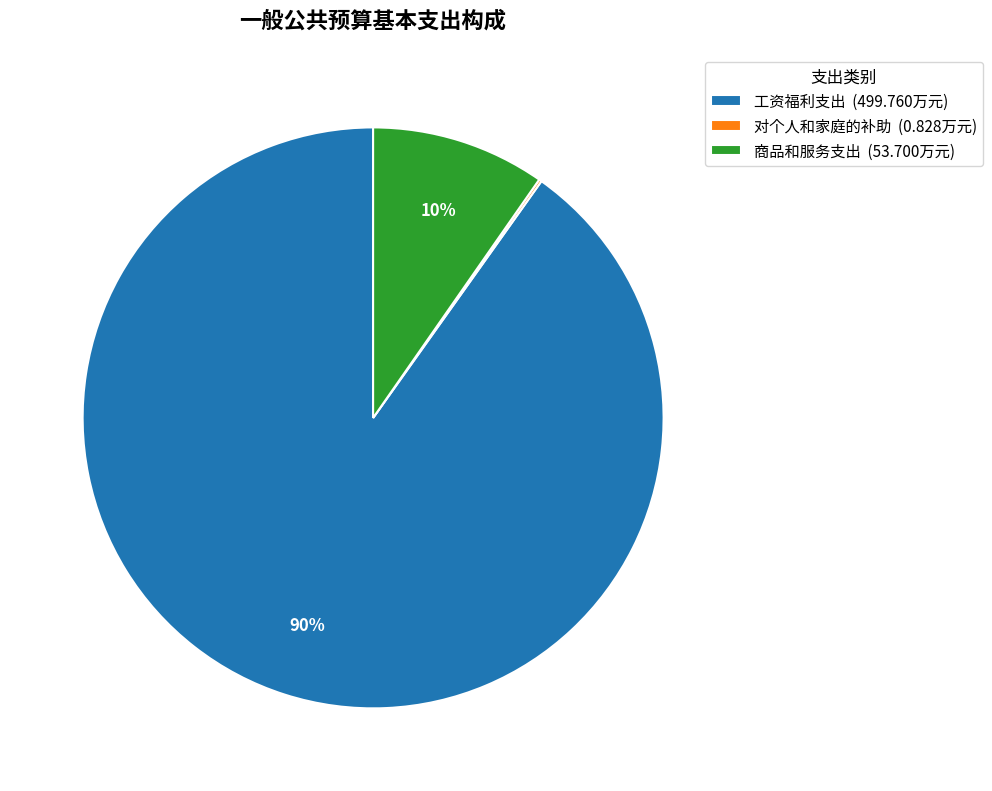

What percentage is the 工资福利支出 (499.760万元) slice, to the nearest percent?

90%